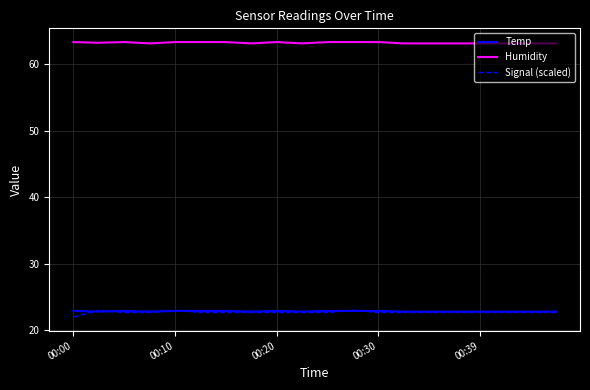

True or false: Temp and Humidity intersect in this chart.

False